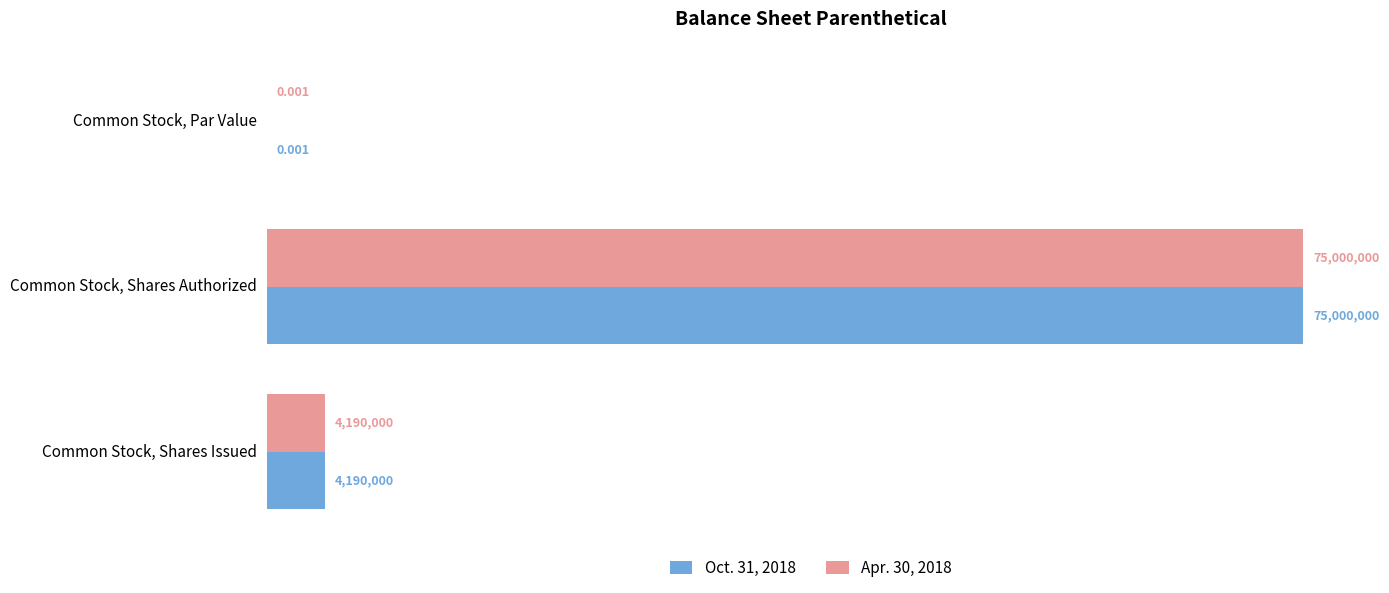

Reading right to left, transcribe all the data shown in this chart.

Oct. 31, 2018: 4190000.0	75000000.0	0.0
Apr. 30, 2018: 4190000.0	75000000.0	0.0